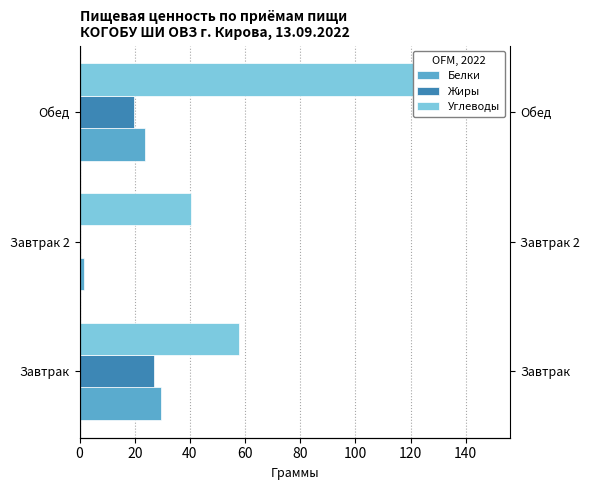

How many distinct data groups are displayed?

3